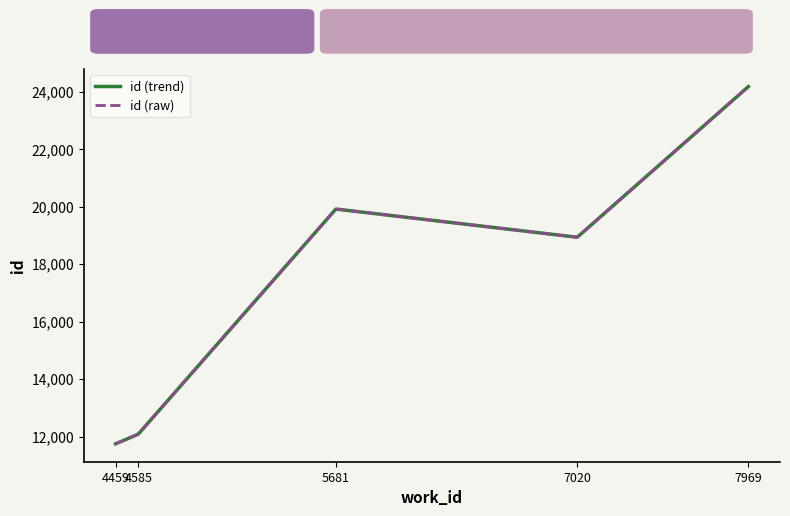

Which category has the highest value in the id (raw) series?

7969